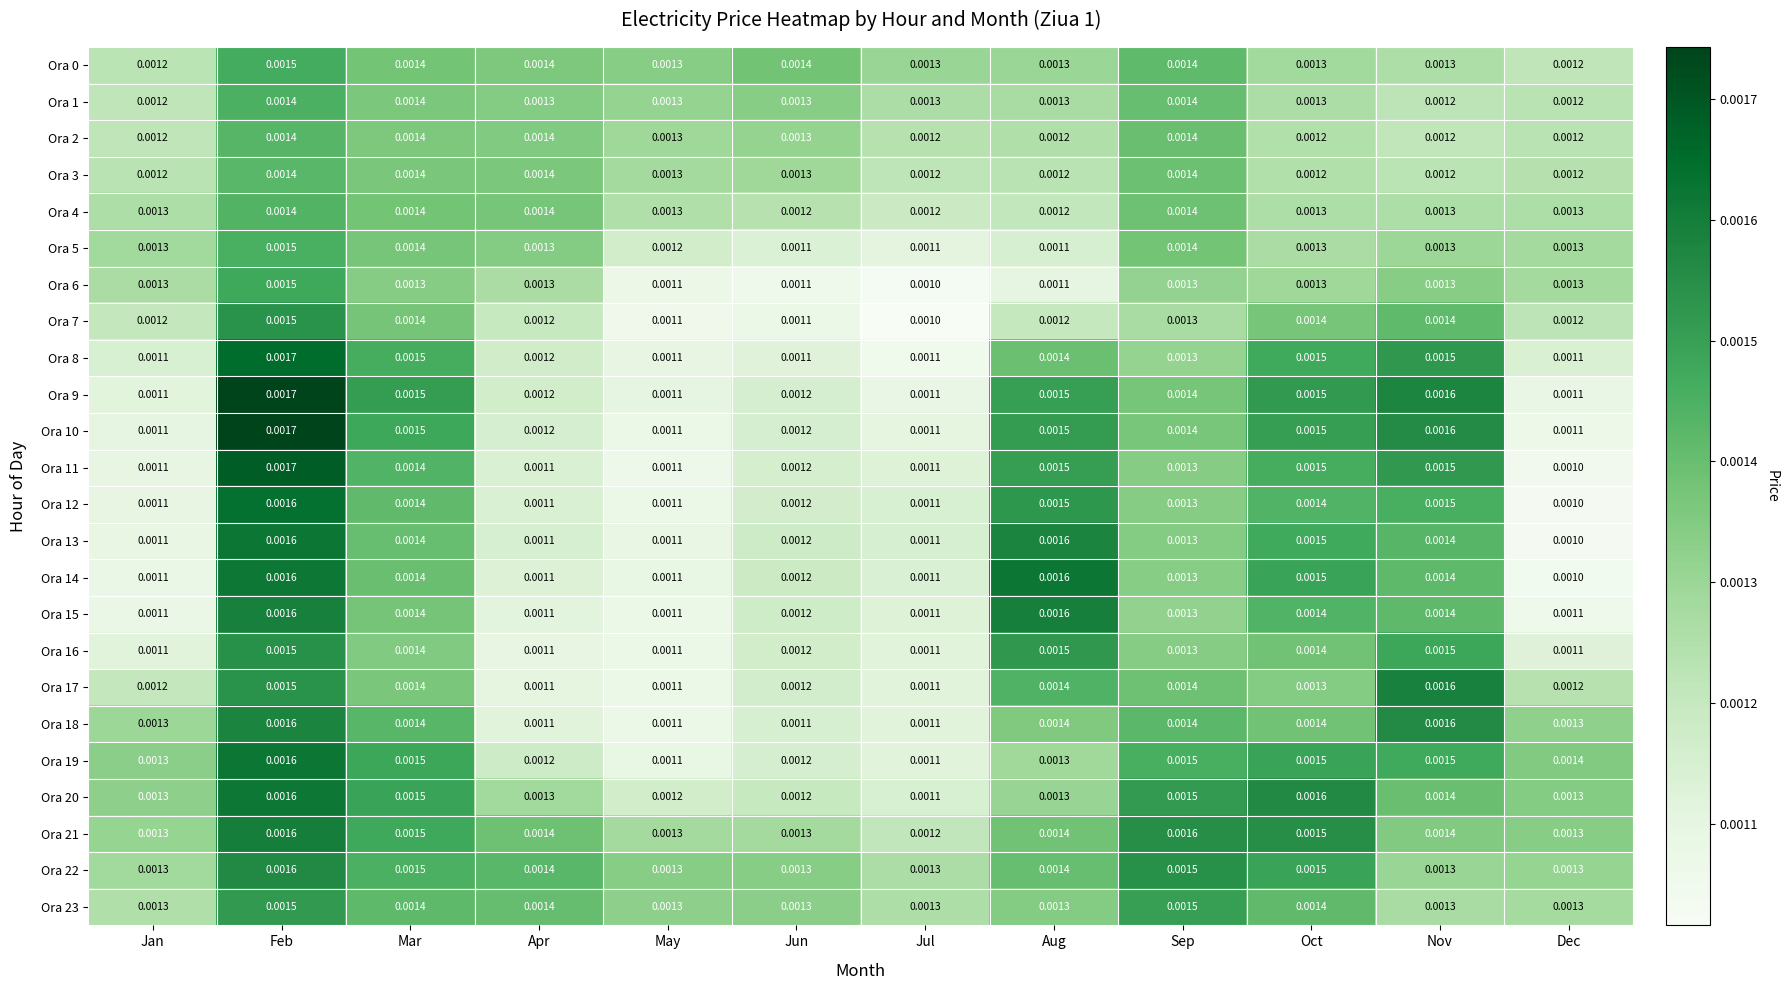

Where is Ora 14 nearest to the value 0?

Dec